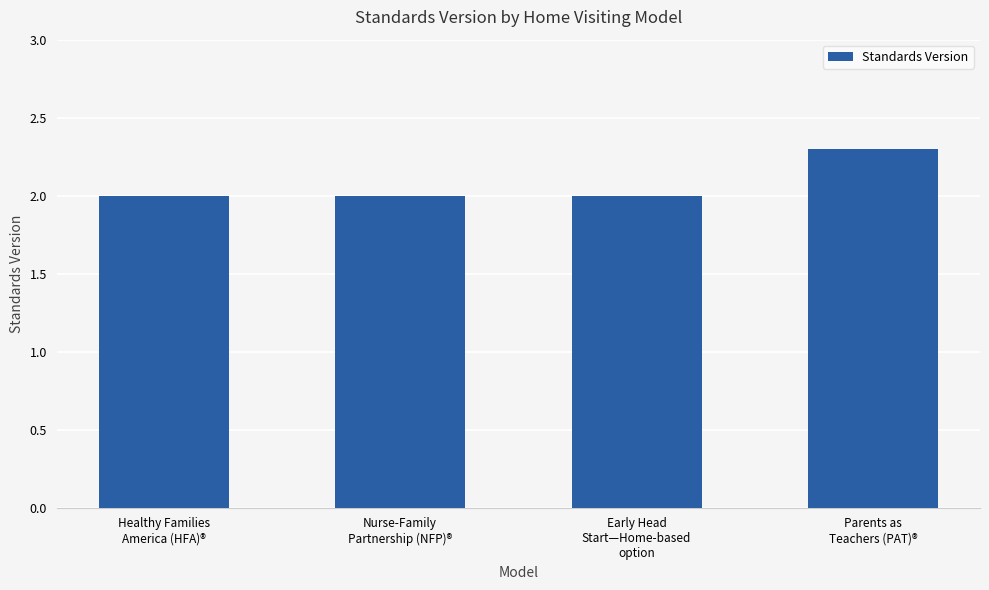

What is the greatest value displayed?

2.3